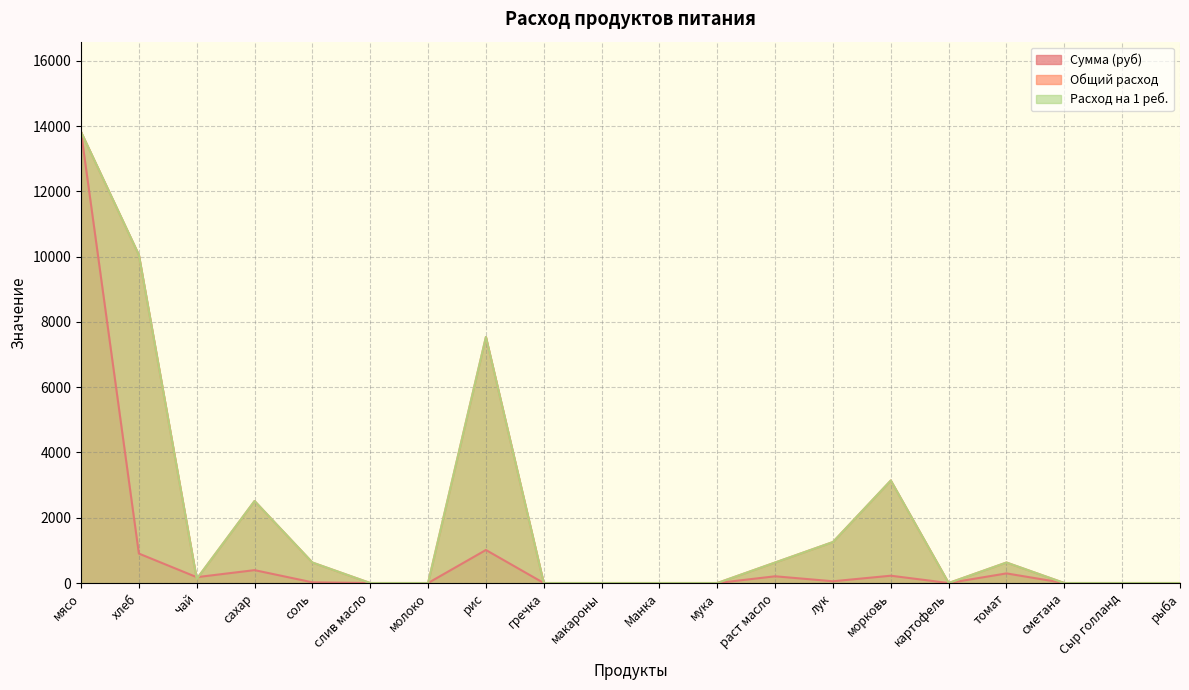

What is the total value across all series at мясо?

41464.5